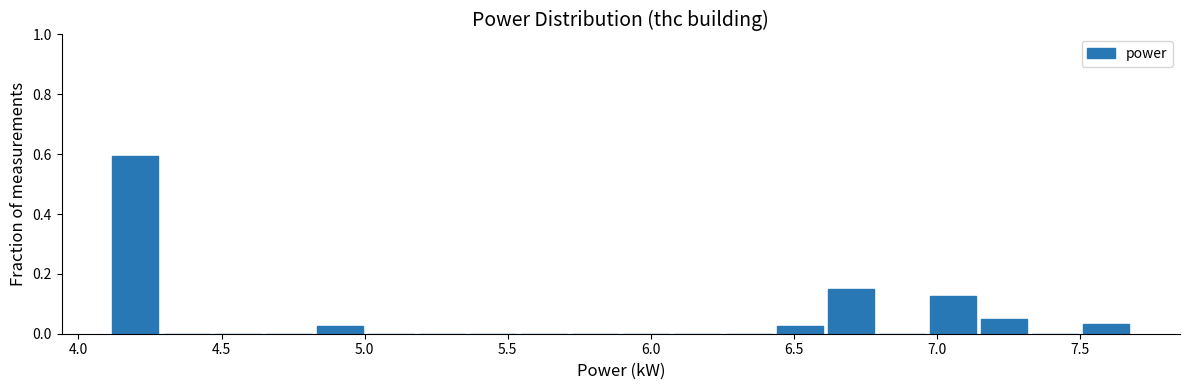

Read against the x-axis, roughly where is the centre of the tallest bar?

4.20